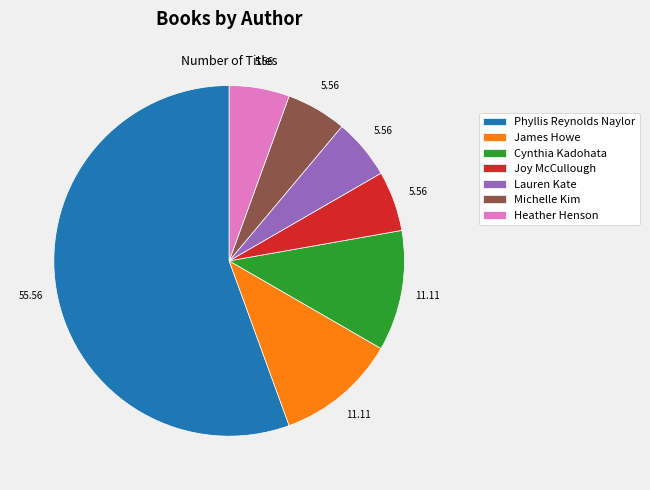

Is there a majority slice in this chart?

Yes